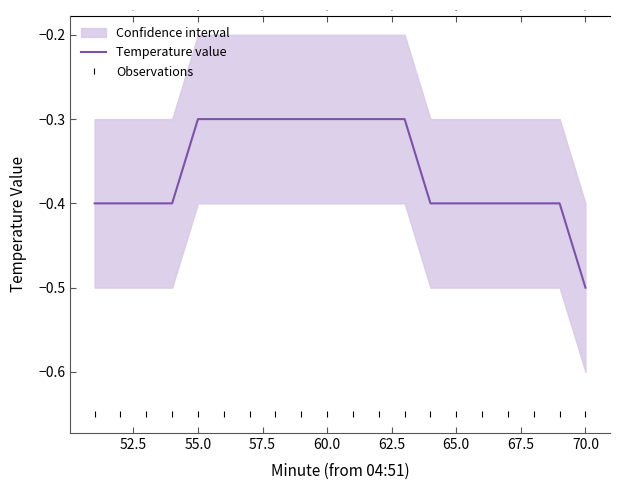

How many distinct data groups are displayed?

2